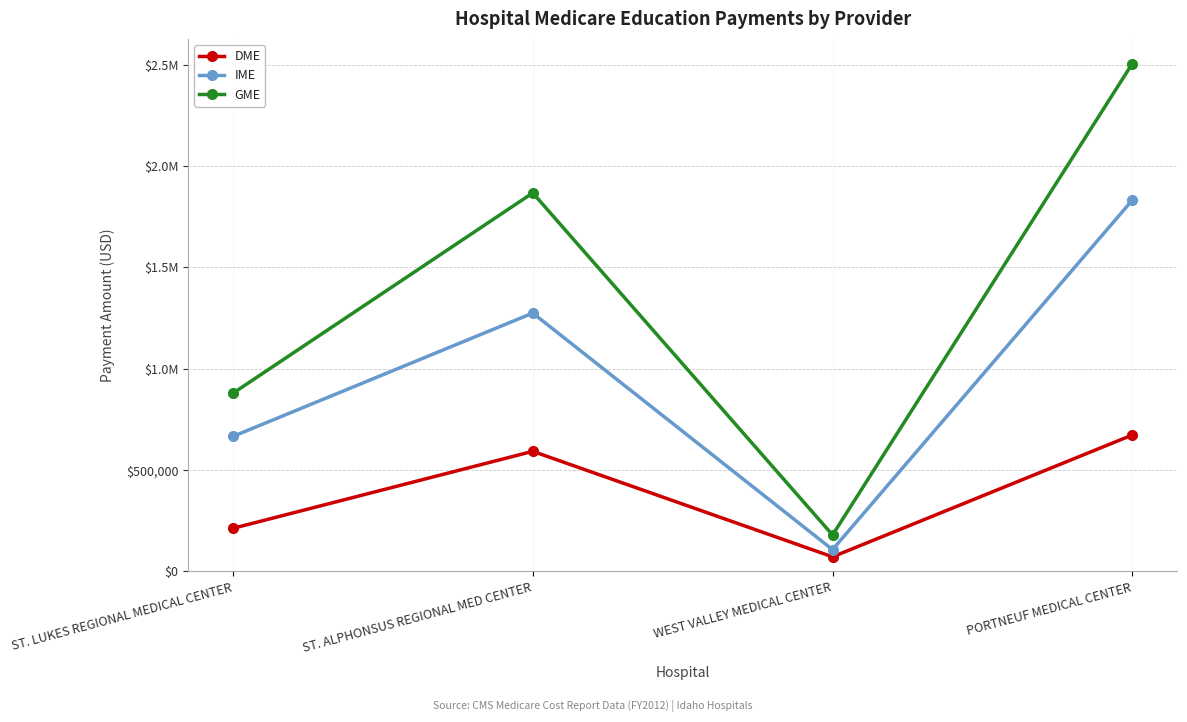

What is the average value of the IME series?

970520